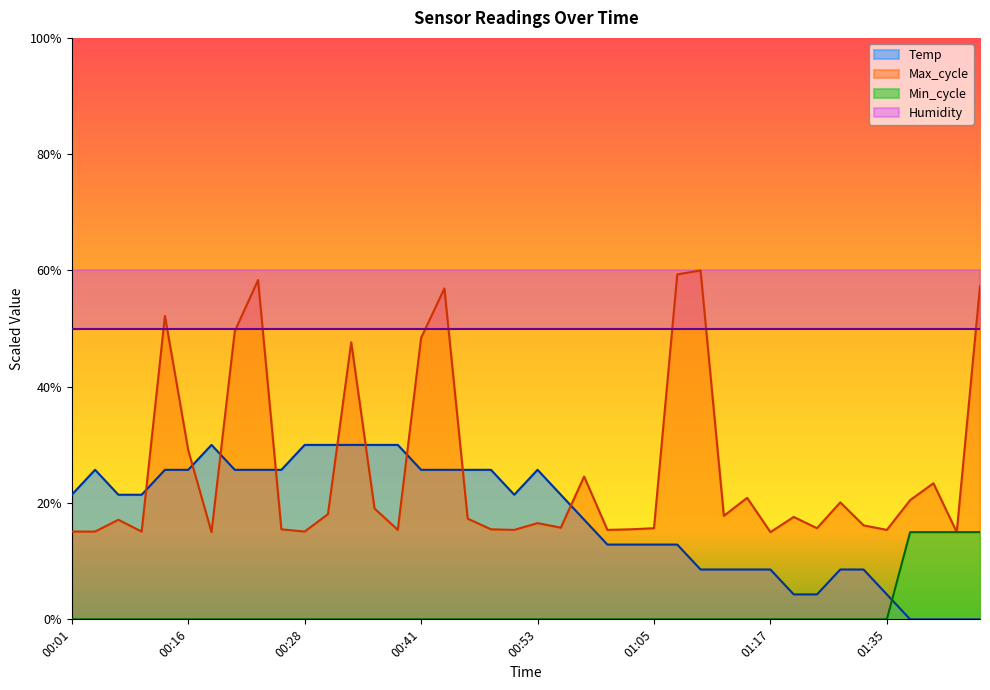

Reading left to right, what are all the values shown in this chart?

Temp: 21.4	25.7	21.4	21.4	25.7	25.7	30.0	25.7	25.7	25.7	30.0	30.0	30.0	30.0	30.0	25.7	25.7	25.7	25.7	21.4	25.7	21.4	17.1	12.9	12.9	12.9	12.9	8.6	8.6	8.6	8.6	4.3	4.3	8.6	8.6	4.3	0.0	0.0	0.0	0.0
Min_cycle: 0.0	0.0	0.0	0.0	0.0	0.0	0.0	0.0	0.0	0.0	0.0	0.0	0.0	0.0	0.0	0.0	0.0	0.0	0.0	0.0	0.0	0.0	0.0	0.0	0.0	0.0	0.0	0.0	0.0	0.0	0.0	0.0	0.0	0.0	0.0	0.0	15.0	15.0	15.0	15.0
Max_cycle: 15.1	15.1	17.1	15.1	52.2	29.1	15.0	49.6	58.4	15.5	15.1	18.1	47.6	19.1	15.4	48.4	56.9	17.3	15.5	15.4	16.5	15.8	24.6	15.4	15.5	15.7	59.3	60.0	17.8	20.9	15.0	17.6	15.7	20.1	16.2	15.4	20.5	23.4	15.0	57.3